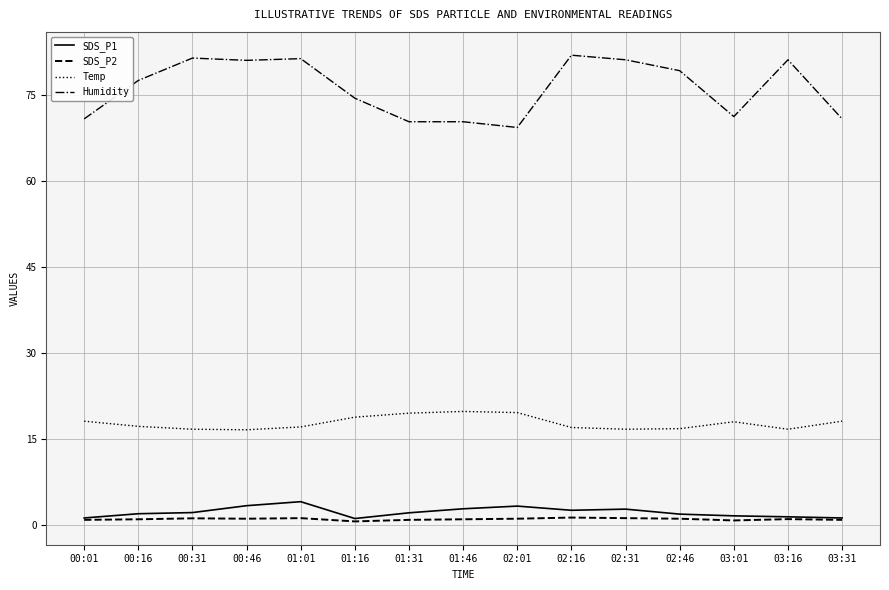

How many lines are shown in the chart?

4